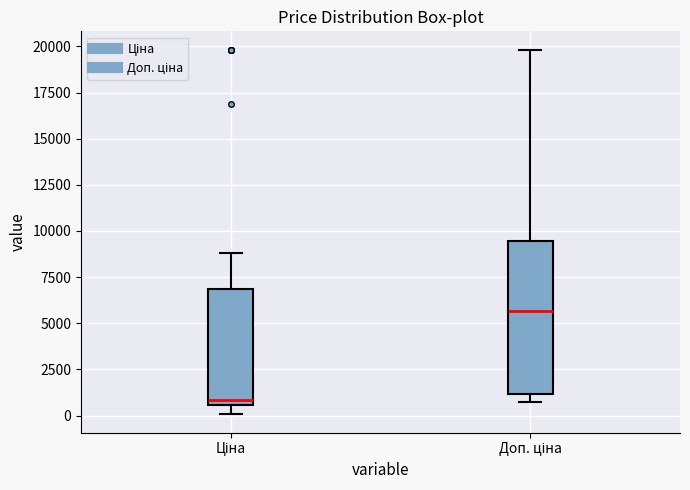

Reading left to right, read every box against the y-axis: the position of its median line, the range the box covers, and the ends of its whiskers. The values are not printed on the chart, so give them approximately, as read against the axis.

Ціна: median 1000, box 500 to 7000, whiskers 0 to 9000
Доп. ціна: median 5500, box 1000 to 9500, whiskers 500 to 20000